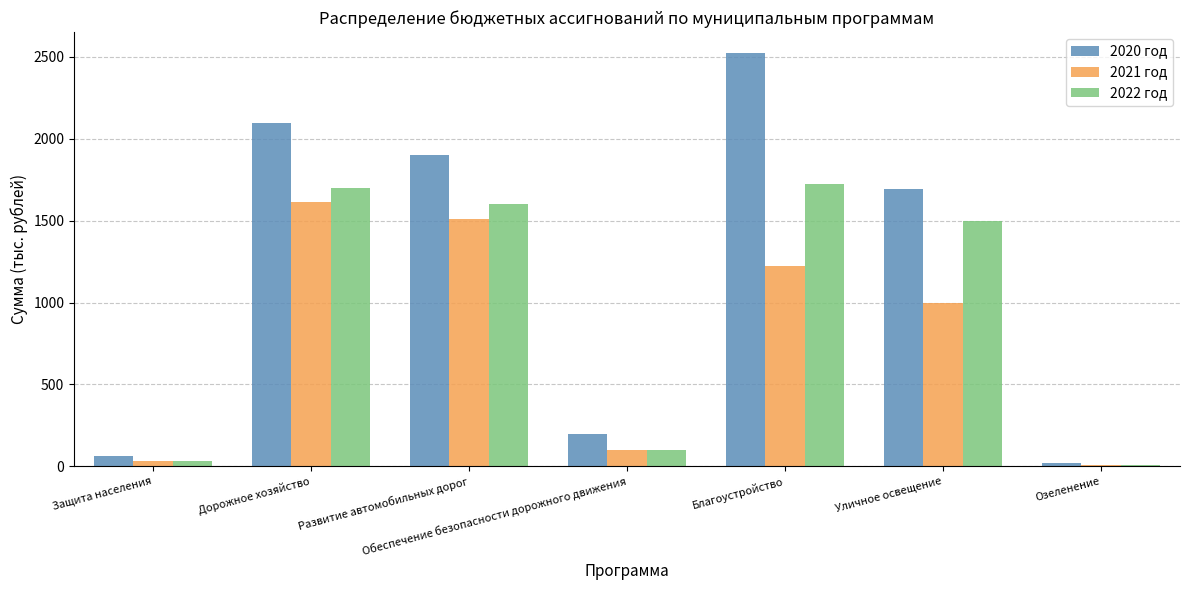

What is the average value of the 2022 год series?

952.8